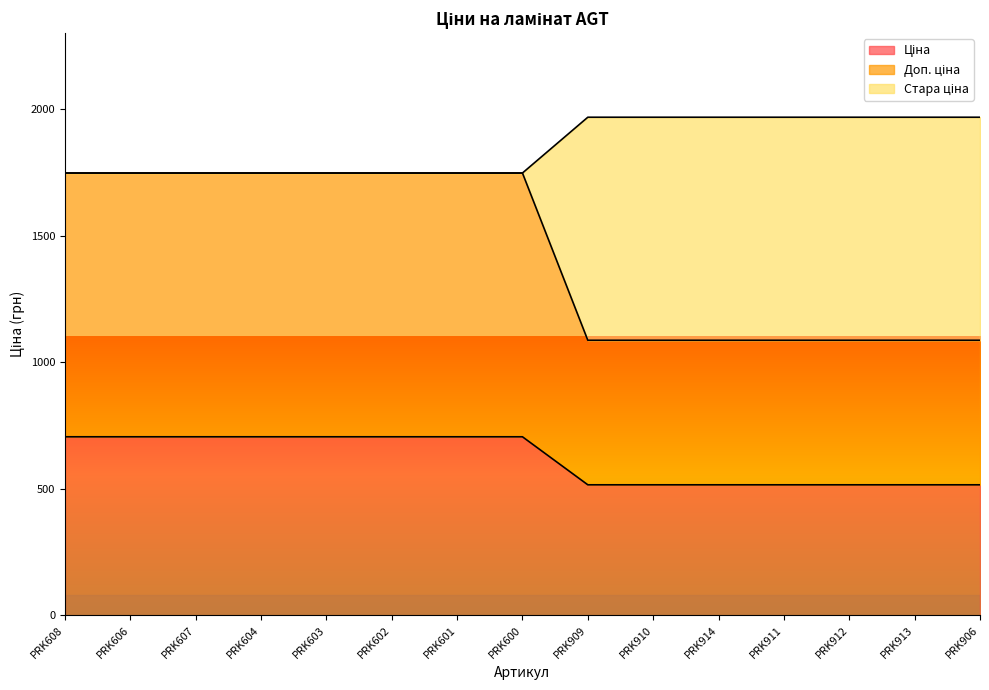

What is the label of the 15th point from the right?

PRK608